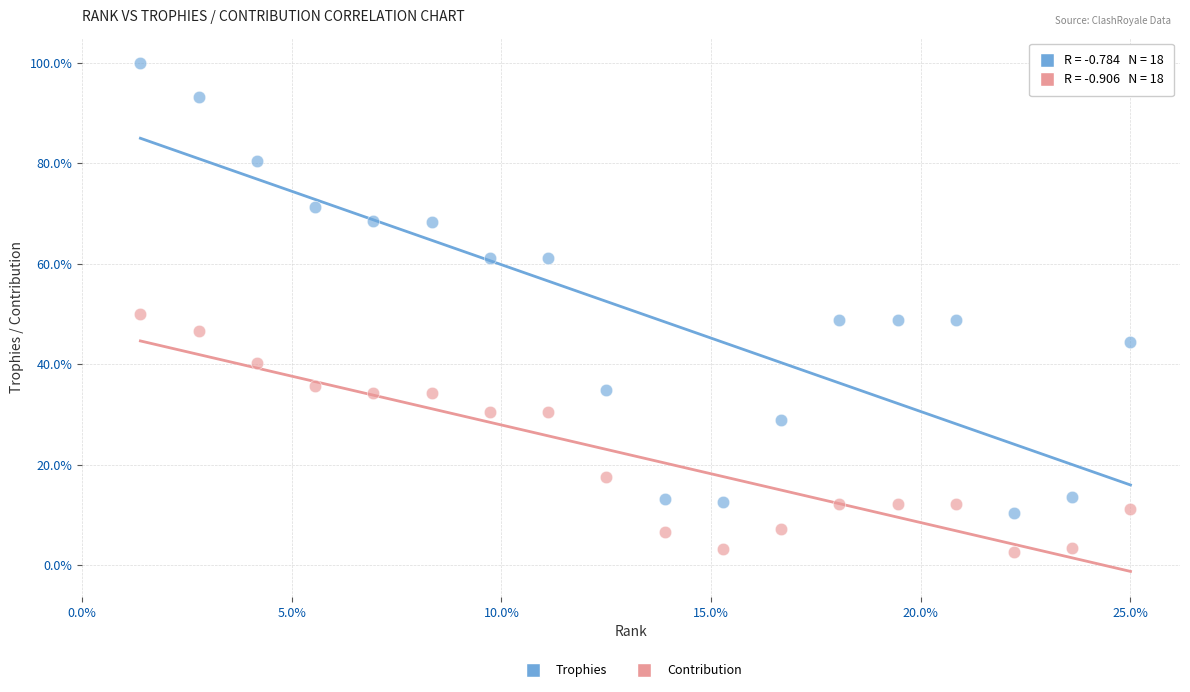

Which series has the widest spread of Y values?

Trophies